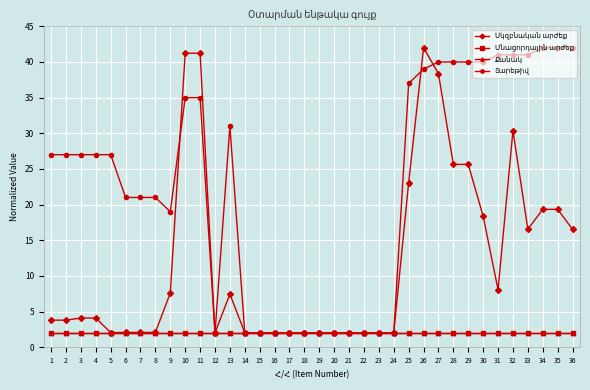

Does the chart have visible grid lines?

Yes